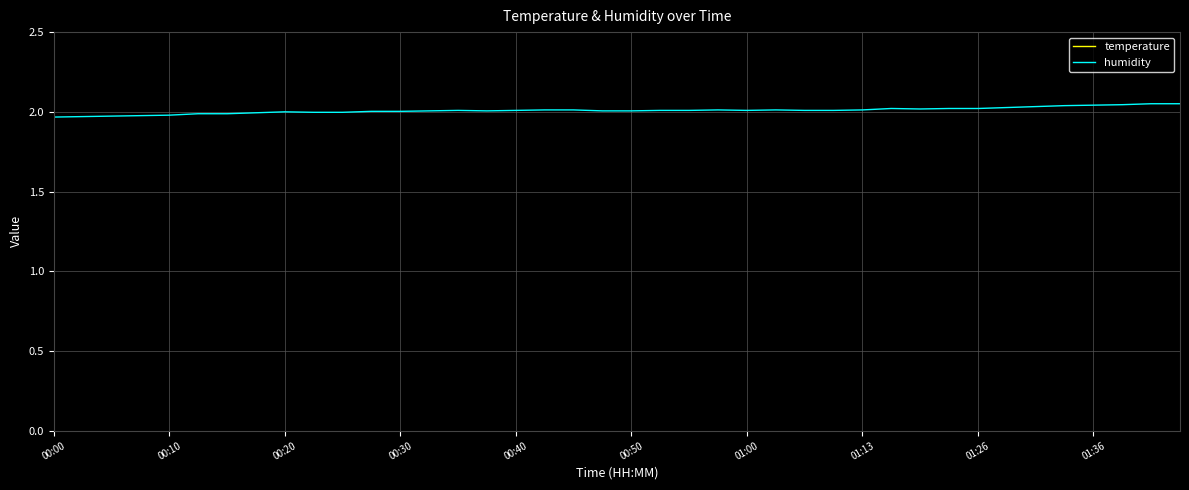

What is the highest value of the temperature series?

22.4